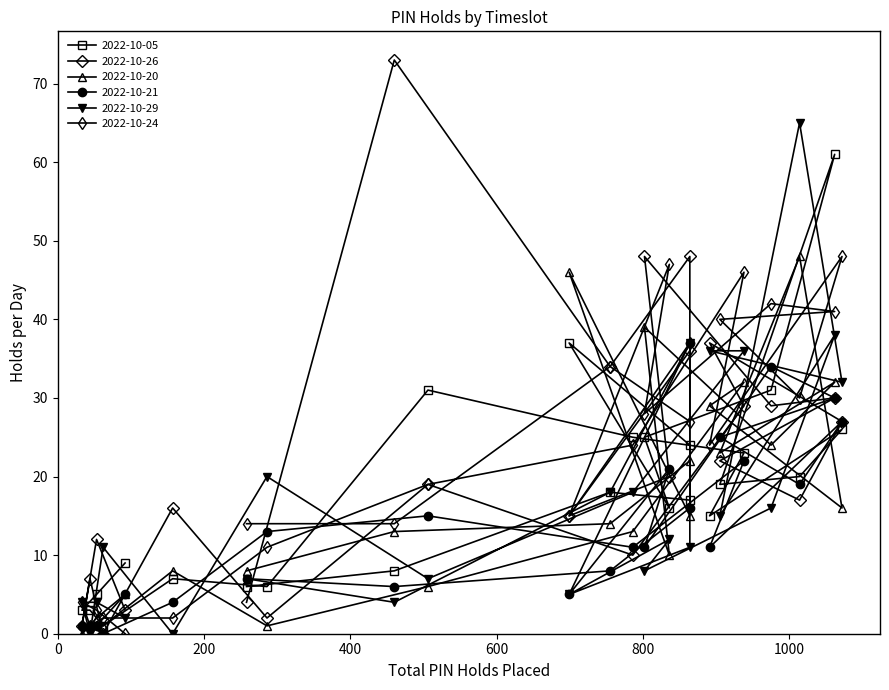

How many interior local peaks does the 2022-10-20 series have?

7